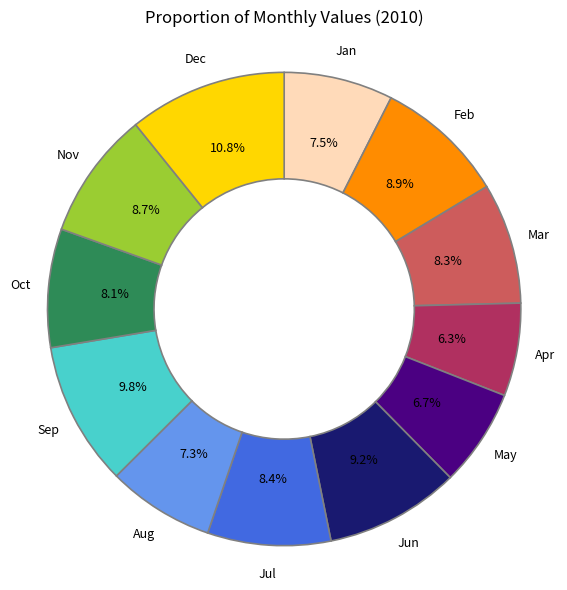

Which slice is the largest?

Dec